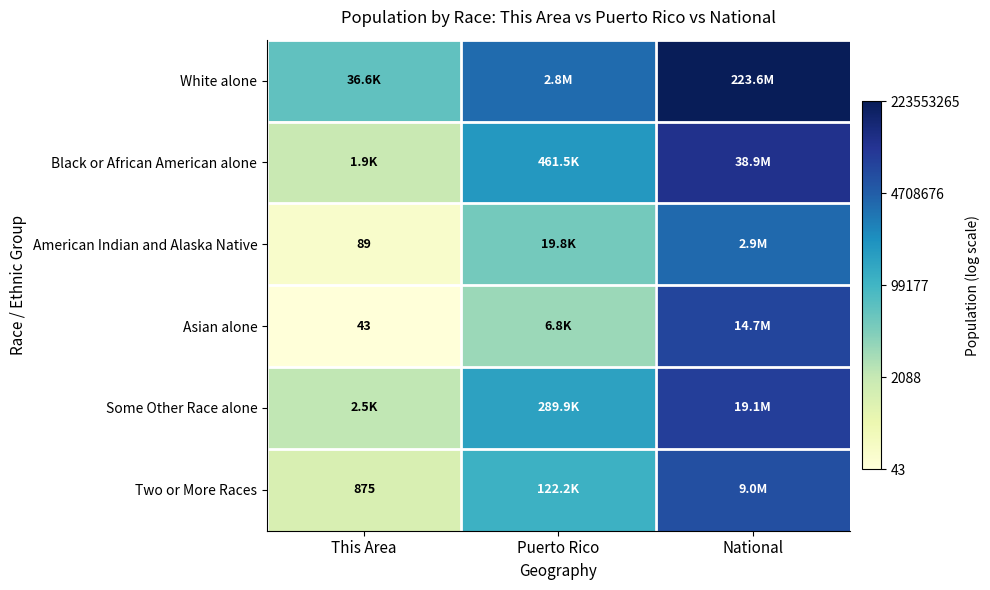

At how many categories does at least one series exceed 17?

1